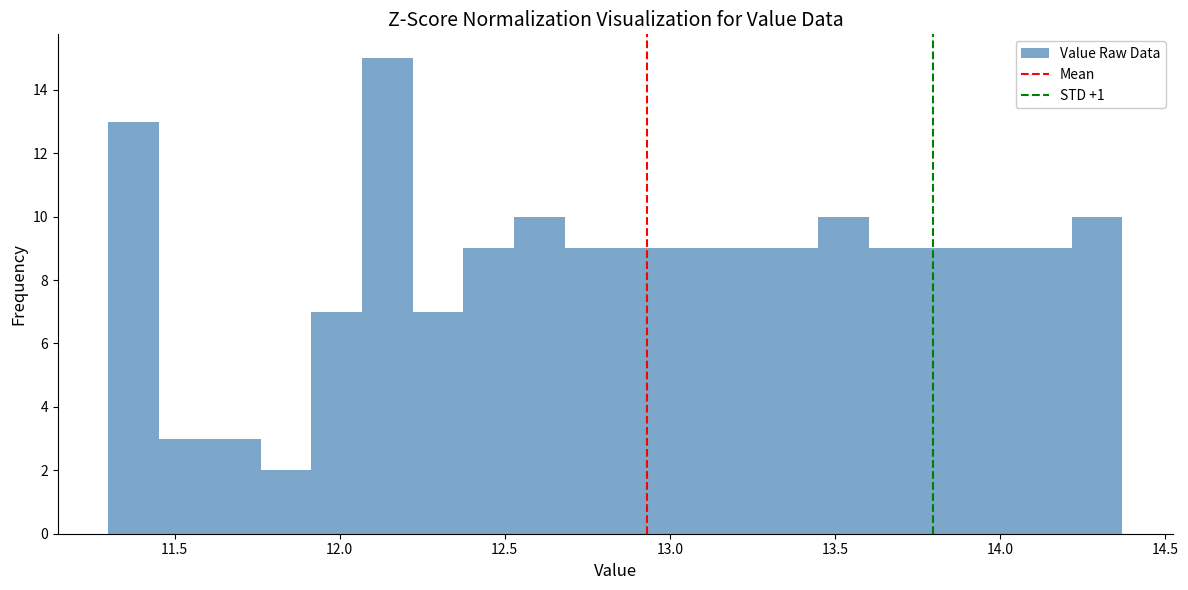

Around what value on the x-axis is the tallest bar? Give the approximate position of its centre, as read against the axis.

12.15